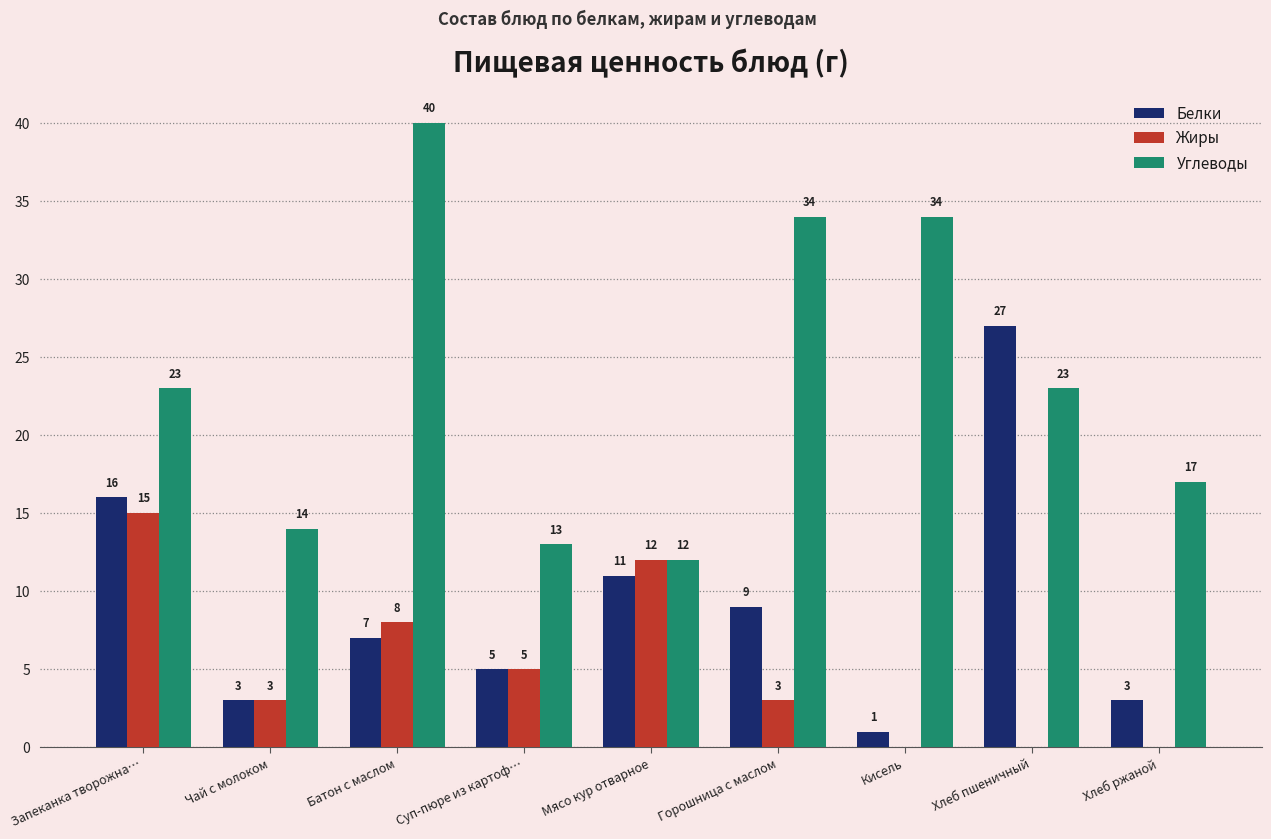

True or false: Жиры has a value of 0 at Кисель.

True